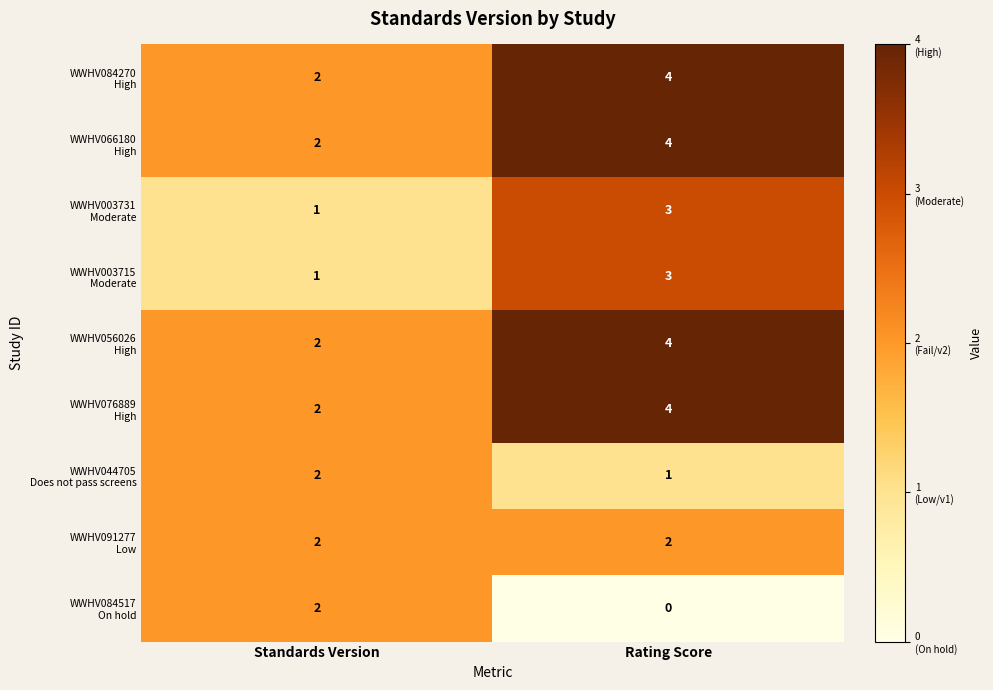

At which category does the chart reach its minimum across all series?

Rating Score